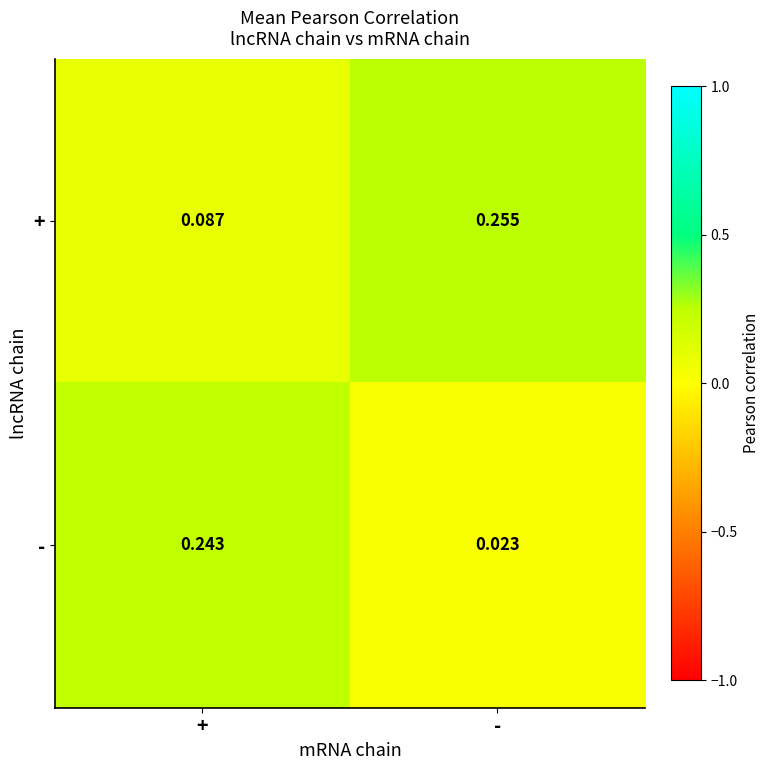

At +, list the series in order from smallest to largest.

+, -